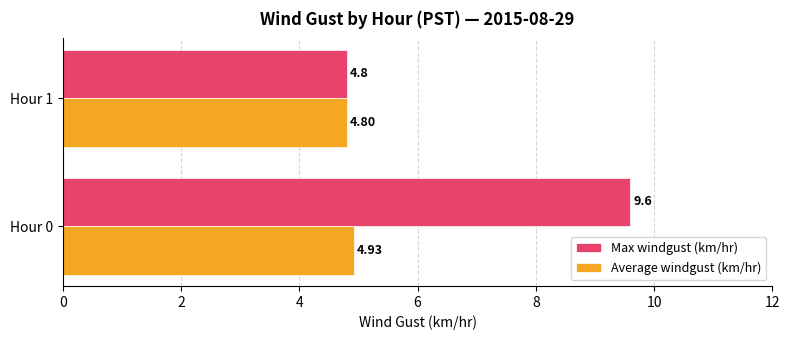

Which series has the largest range (max minus min)?

Max windgust (km/hr)